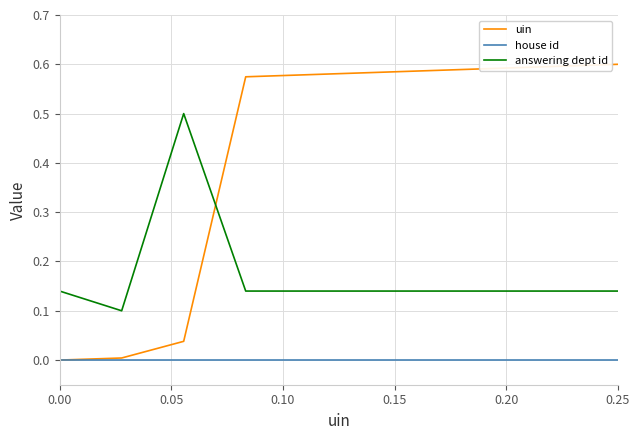

Which series has the largest range (max minus min)?

uin